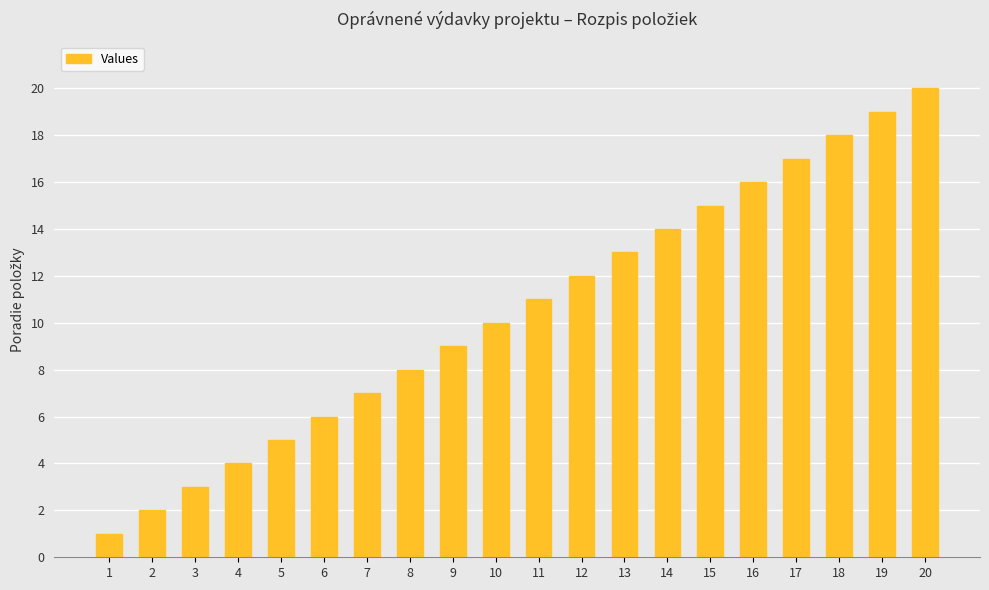

What is the difference between the second highest and minimum values?

18